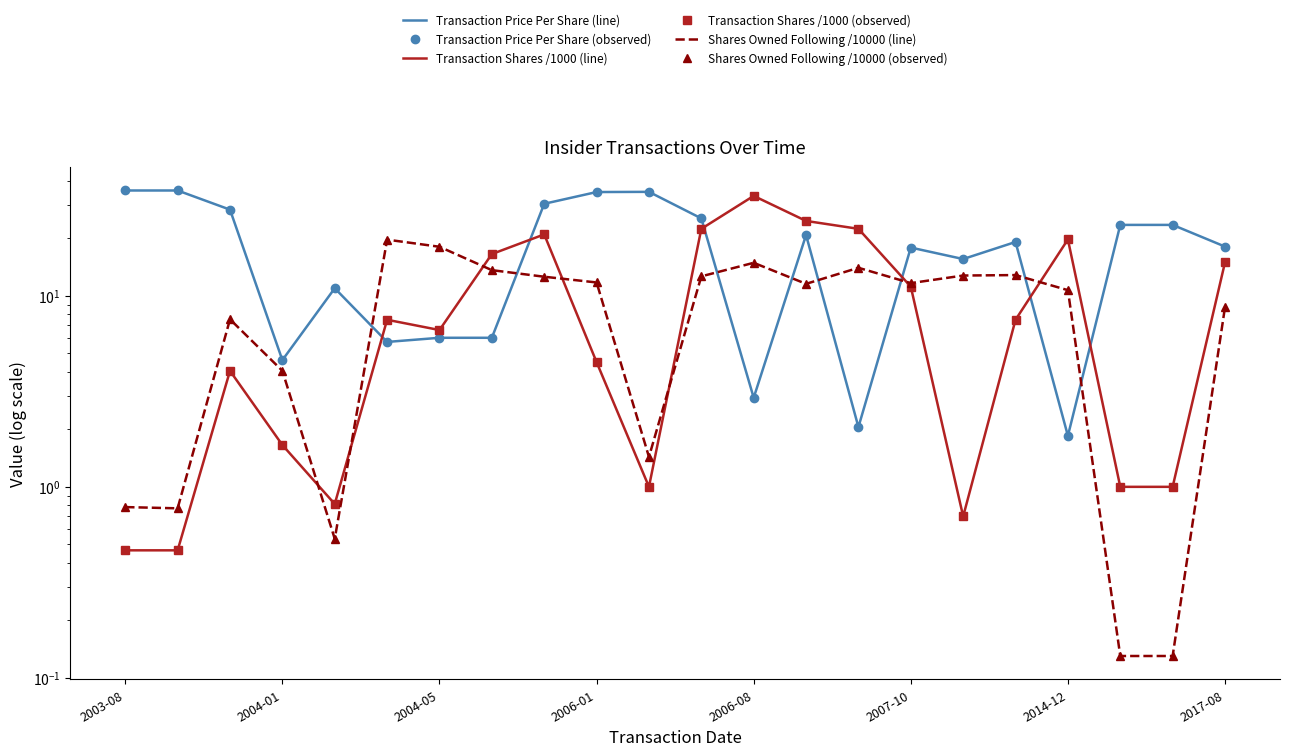

The value of Shares Owned Following /10000 (line) at 2004-05 is 10.8. True or false?

False